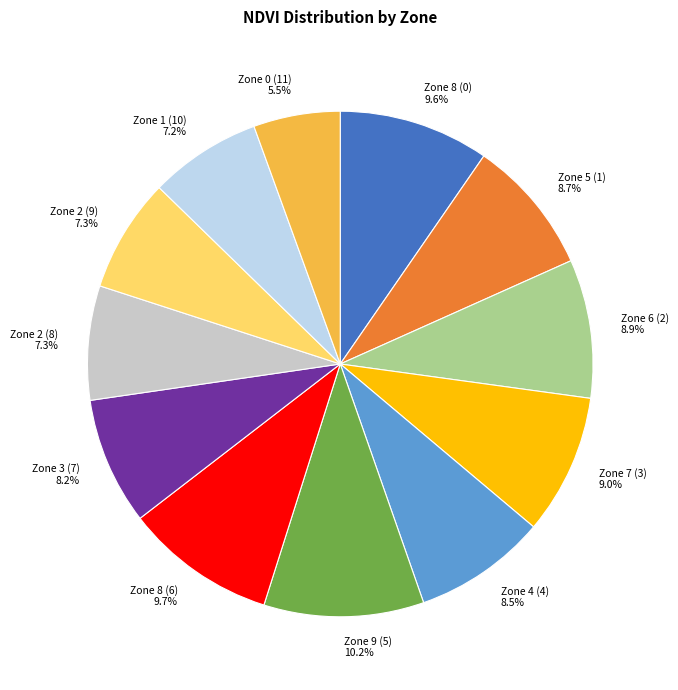

How many segments does this pie chart have?

12